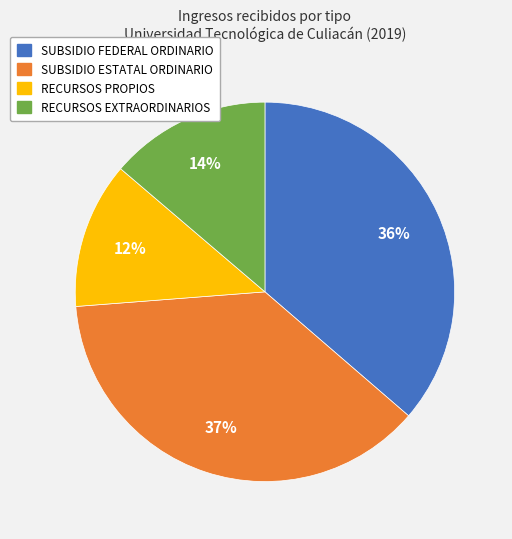

Rank the categories by value from highest to lowest.

SUBSIDIO ESTATAL ORDINARIO, SUBSIDIO FEDERAL ORDINARIO, RECURSOS EXTRAORDINARIOS, RECURSOS PROPIOS